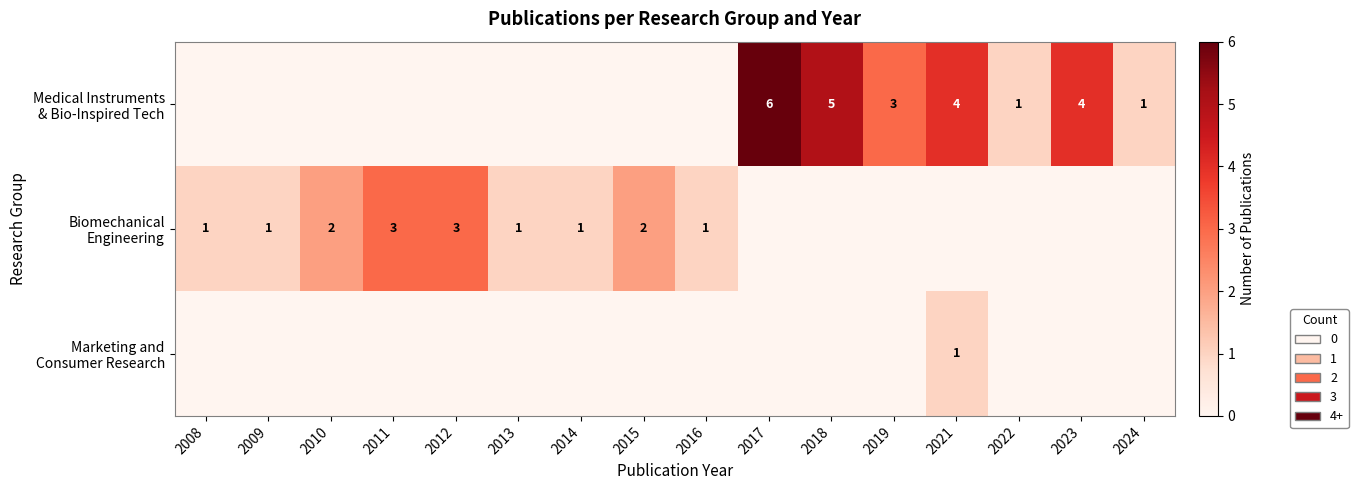

Where is Biomechanical Engineering nearest to the value 1?

2008